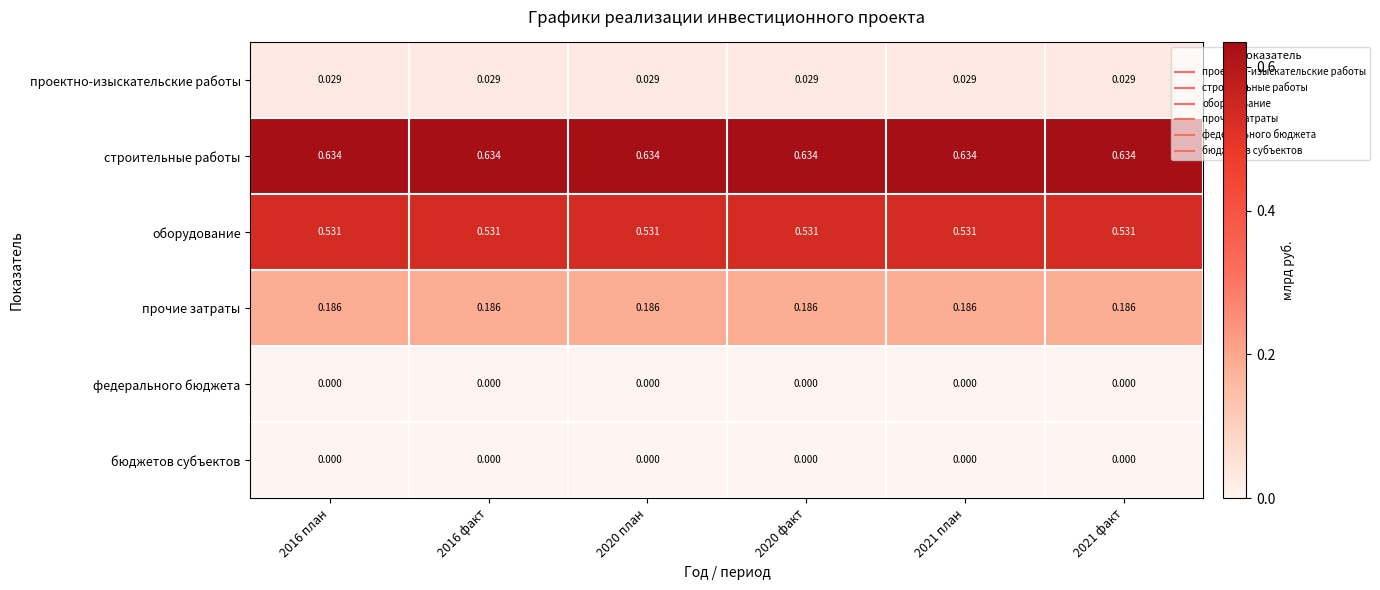

Is the value of прочие затраты at 2016 факт greater than the value of бюджетов субъектов at 2021 план?

Yes